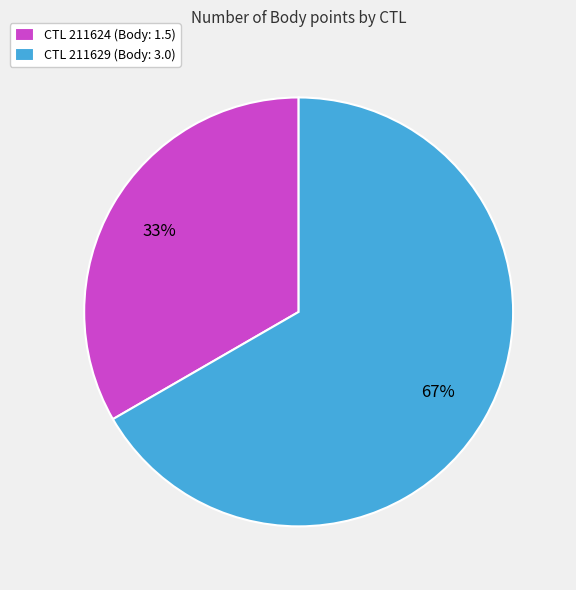

Rank the categories by value from lowest to highest.

CTL 211624 (Body: 1.5), CTL 211629 (Body: 3.0)